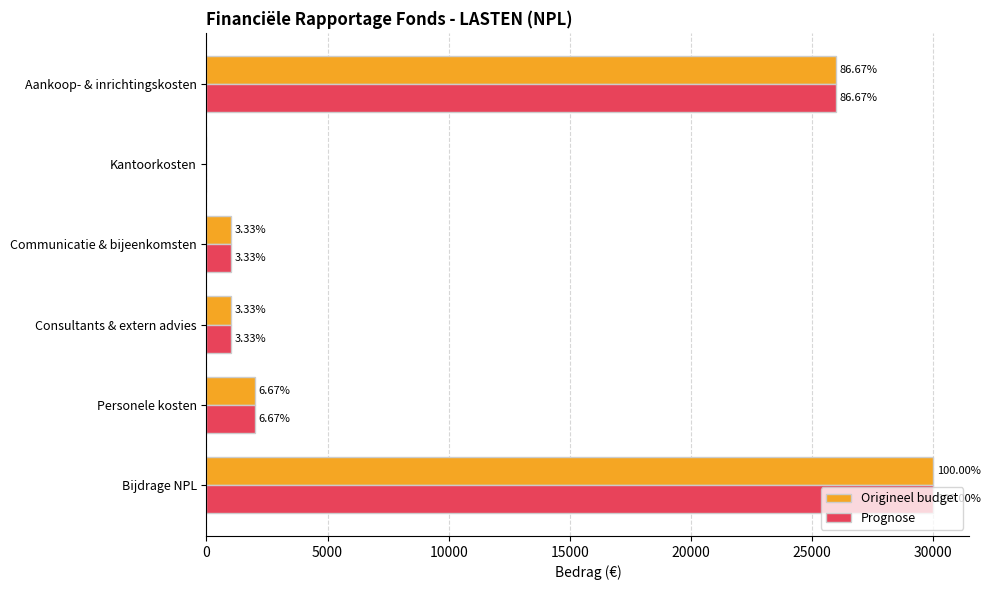

Which series has the largest total across all categories?

Origineel budget